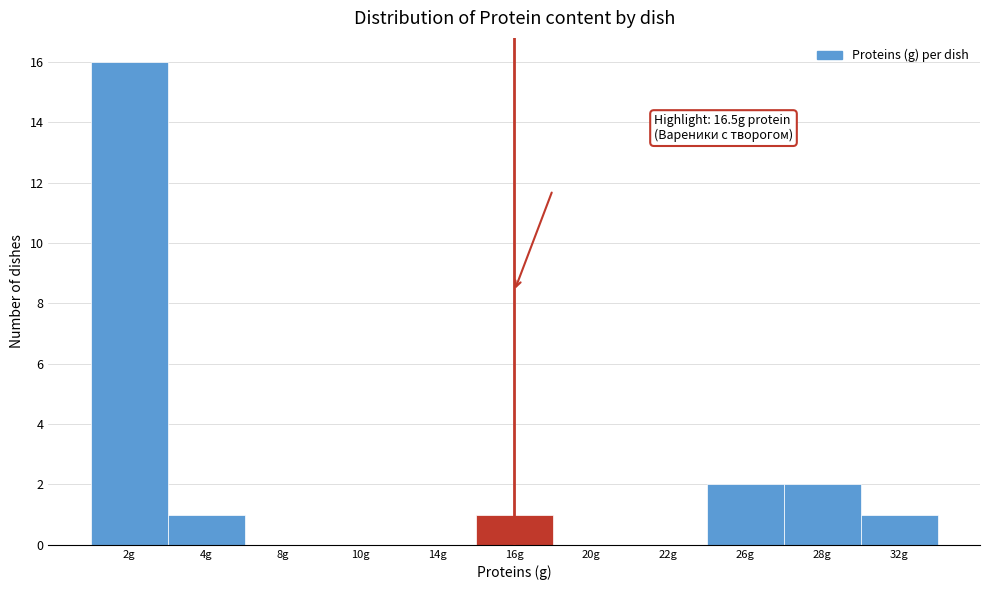

Reading left to right, what are all the values shown in this chart?

2g=16	4g=1	8g=0	10g=0	14g=0	16g=1	20g=0	22g=0	26g=2	28g=2	32g=1